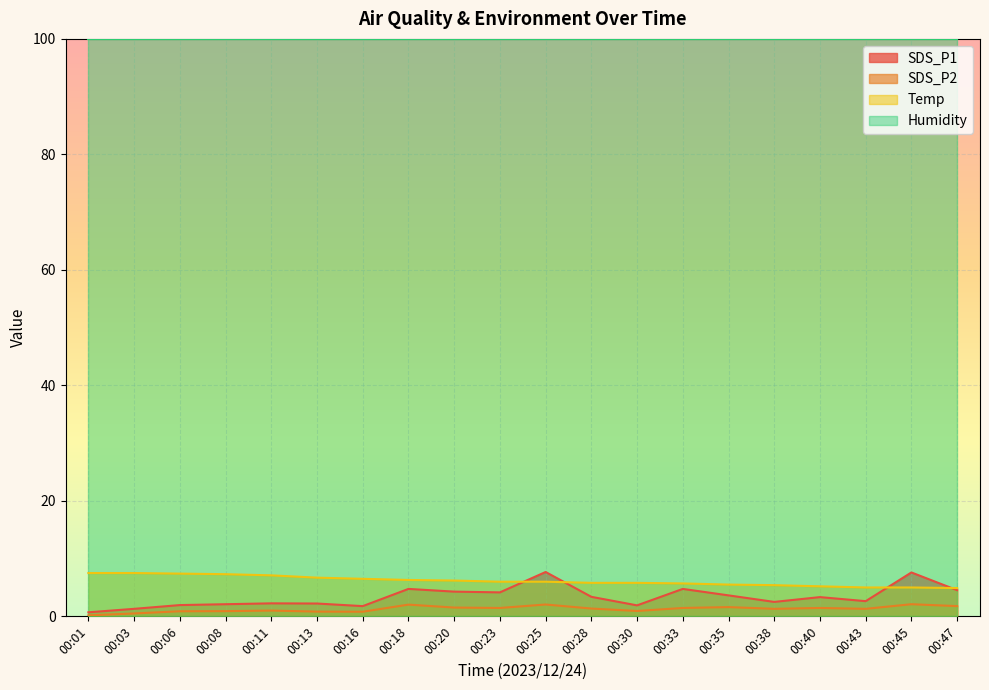

What is the value of the SDS_P1 point at the 12th from the left?

3.4